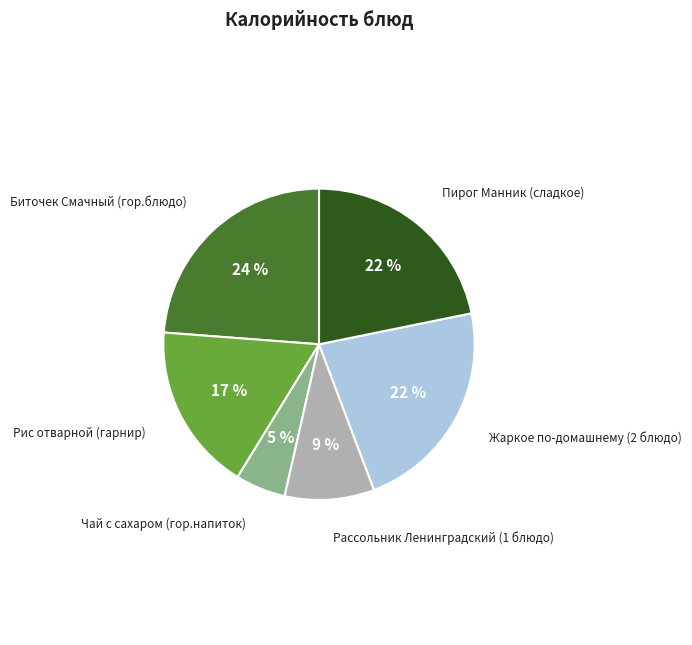

True or false: Жаркое по-домашнему (2 блюдо) accounts for 22% of the total.

True